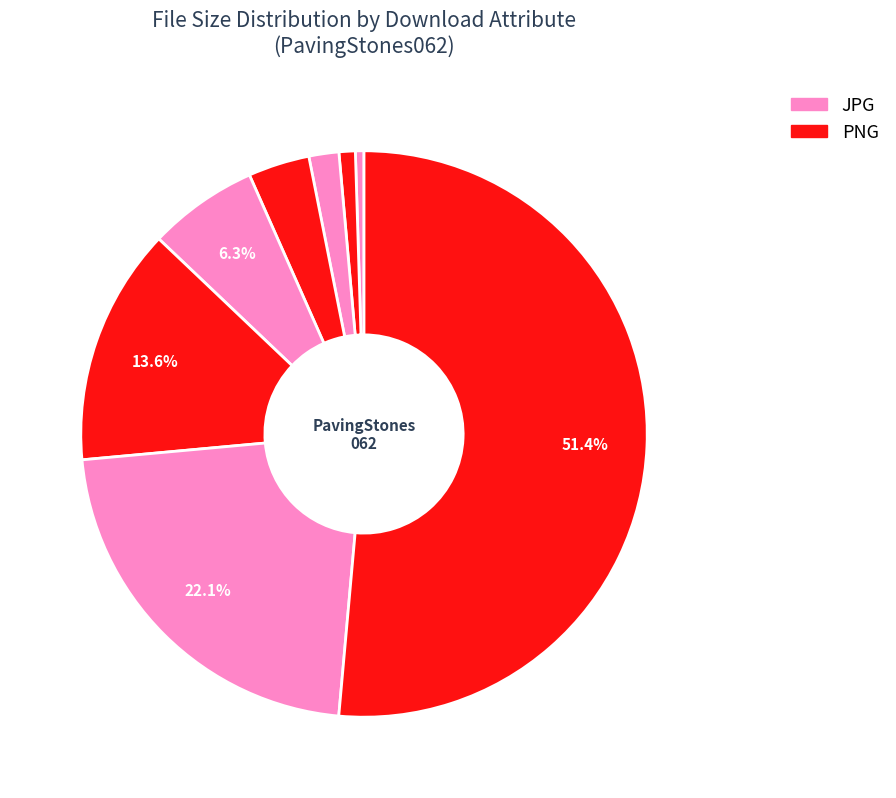

Count the number of slices in the pie.

8